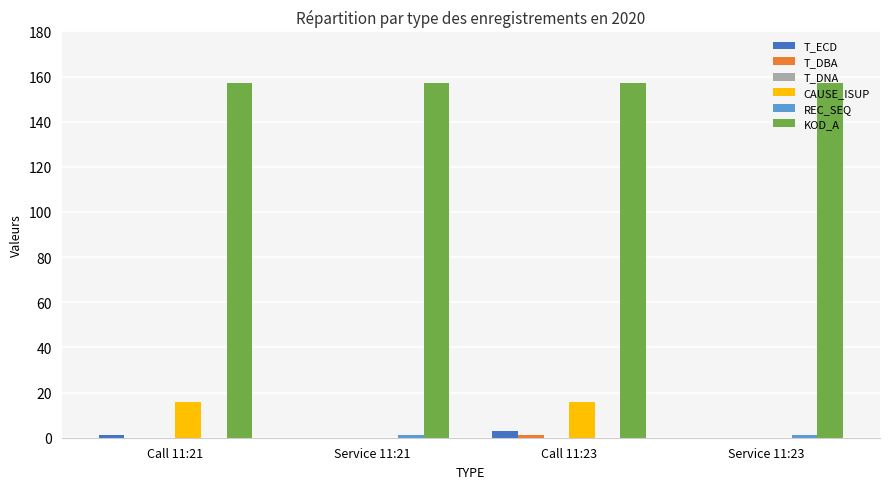

What is the highest value of the KOD_A series?

157